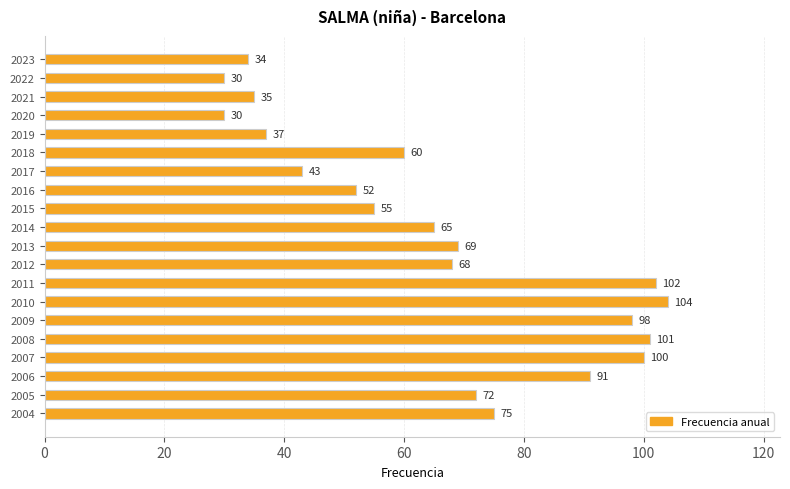

Between 2014 and 2017, which is larger?

2014